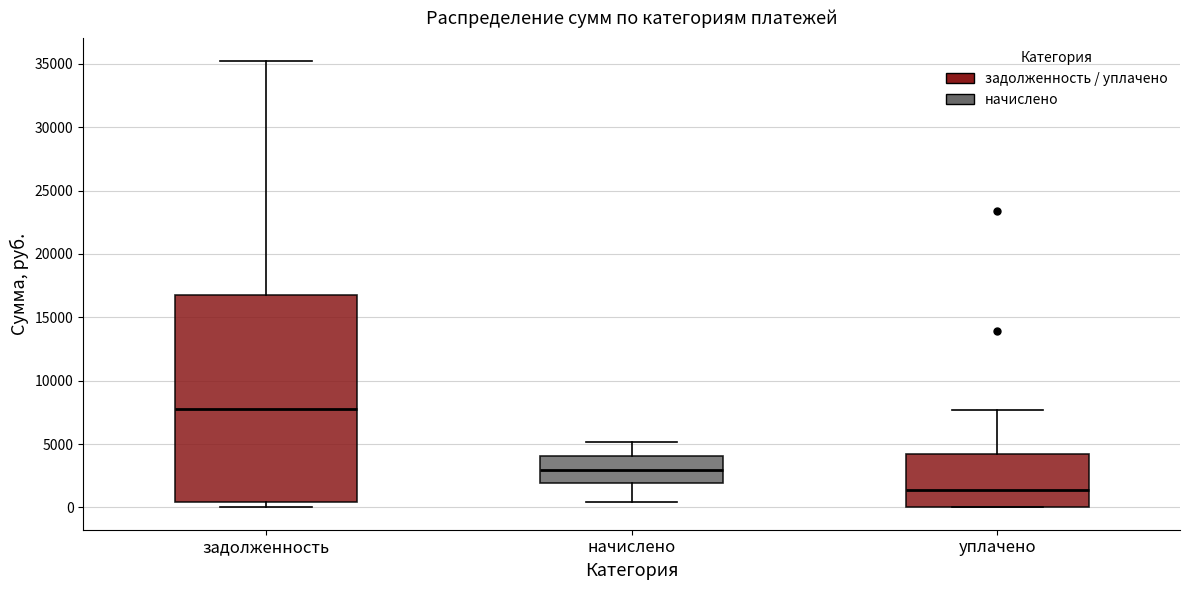

Where does the median line of the box for начислено sit on the y-axis? The values are not printed on the chart, so give them approximately, as read against the axis.

3000